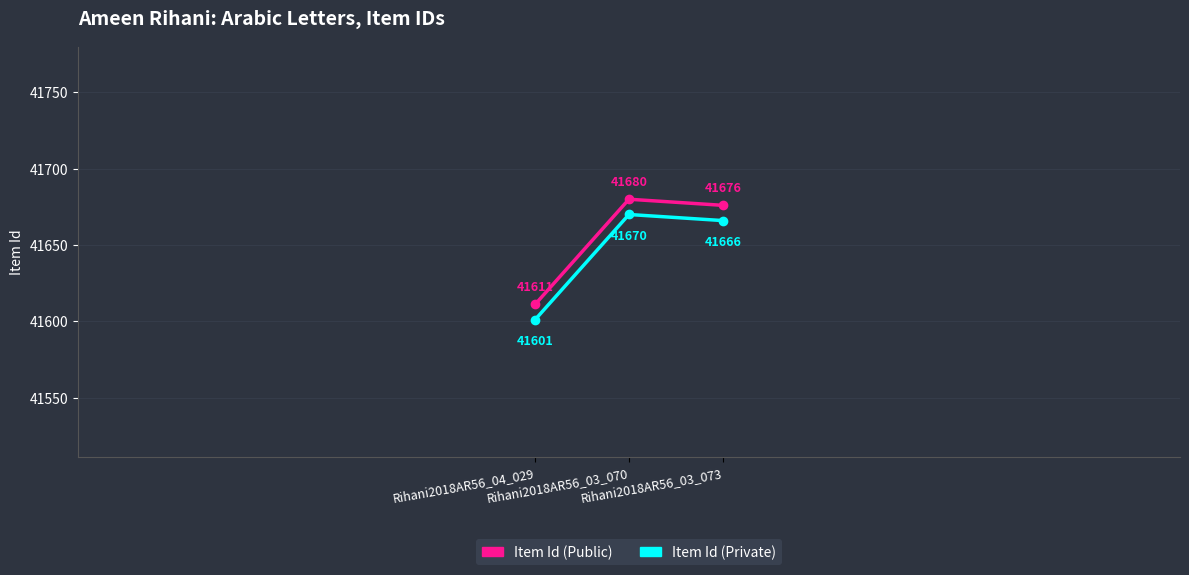

List the series in order of their peak value, lowest first.

Item Id (Private), Item Id (Public)